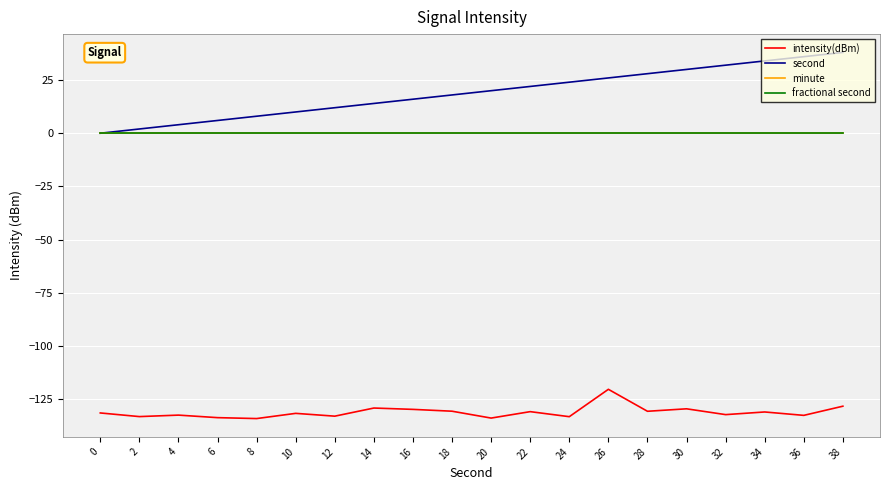

What is the approximate value of second at 2?

2.0